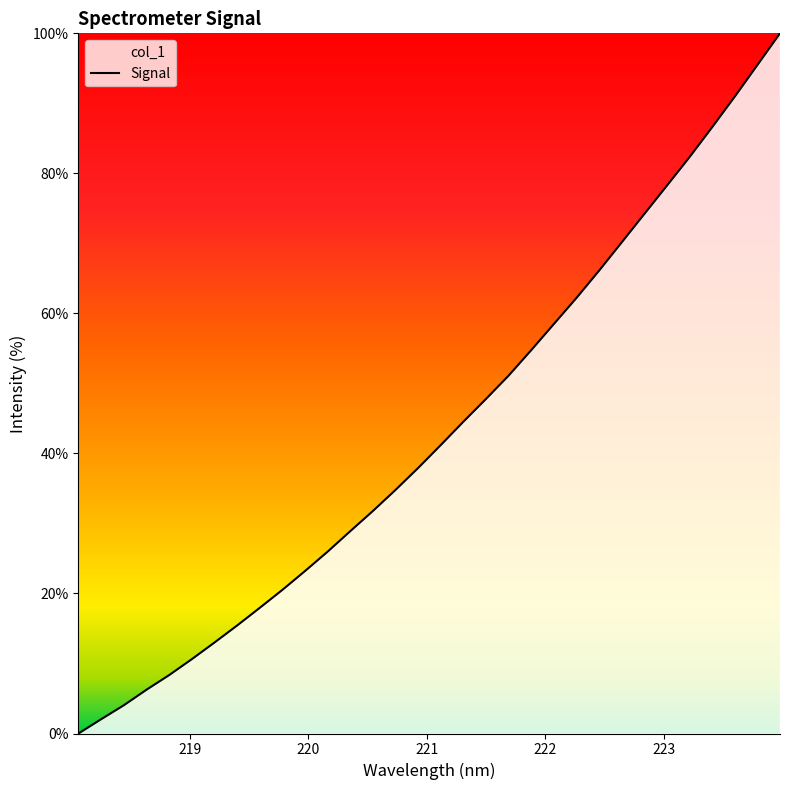

True or false: there are more than 2 points higher than both neighbors.

False